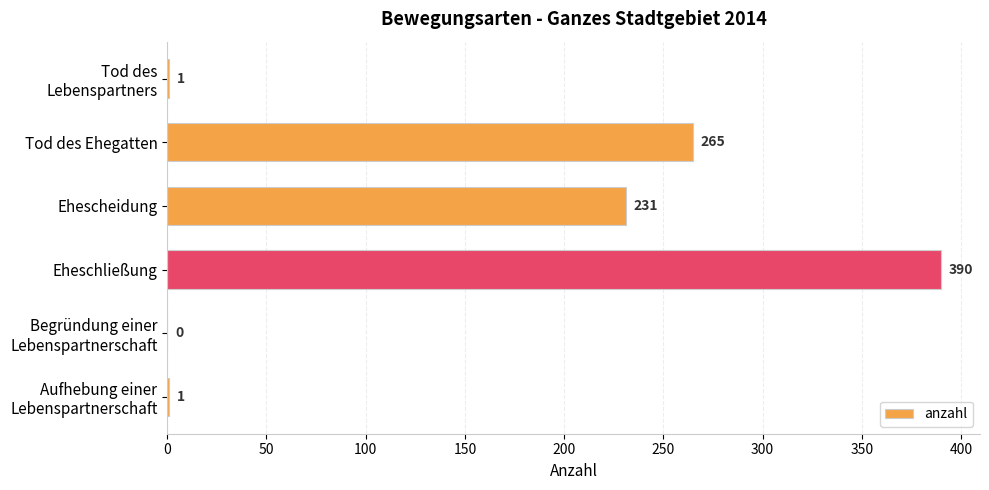

How many positive values are there?

5